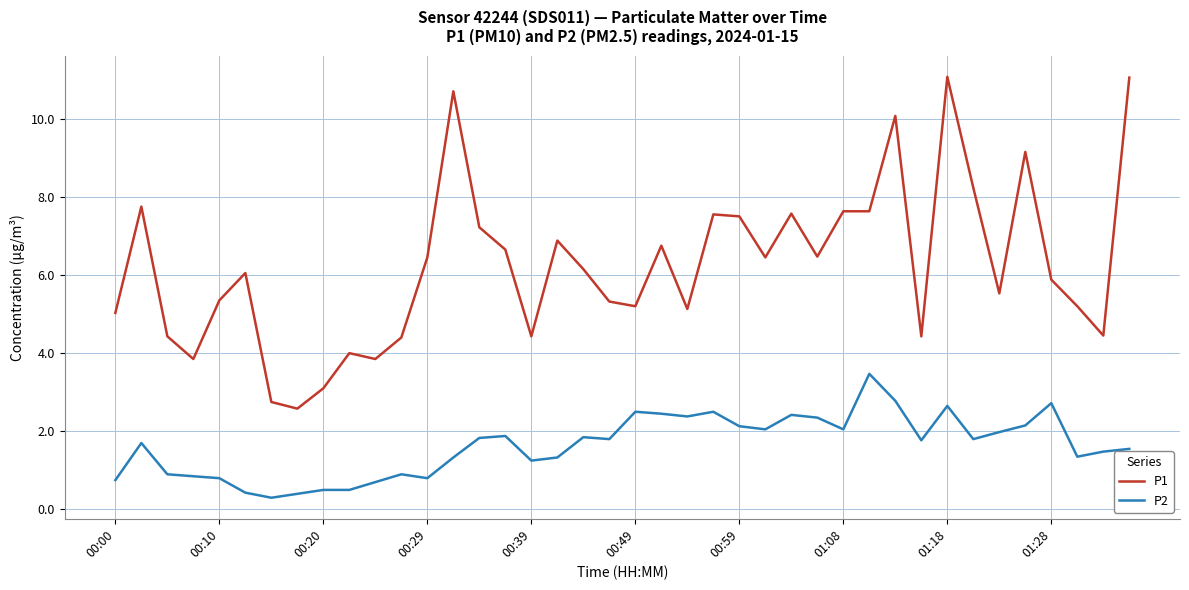

What is the difference between the second highest and second lowest values in the P1 series?

8.3